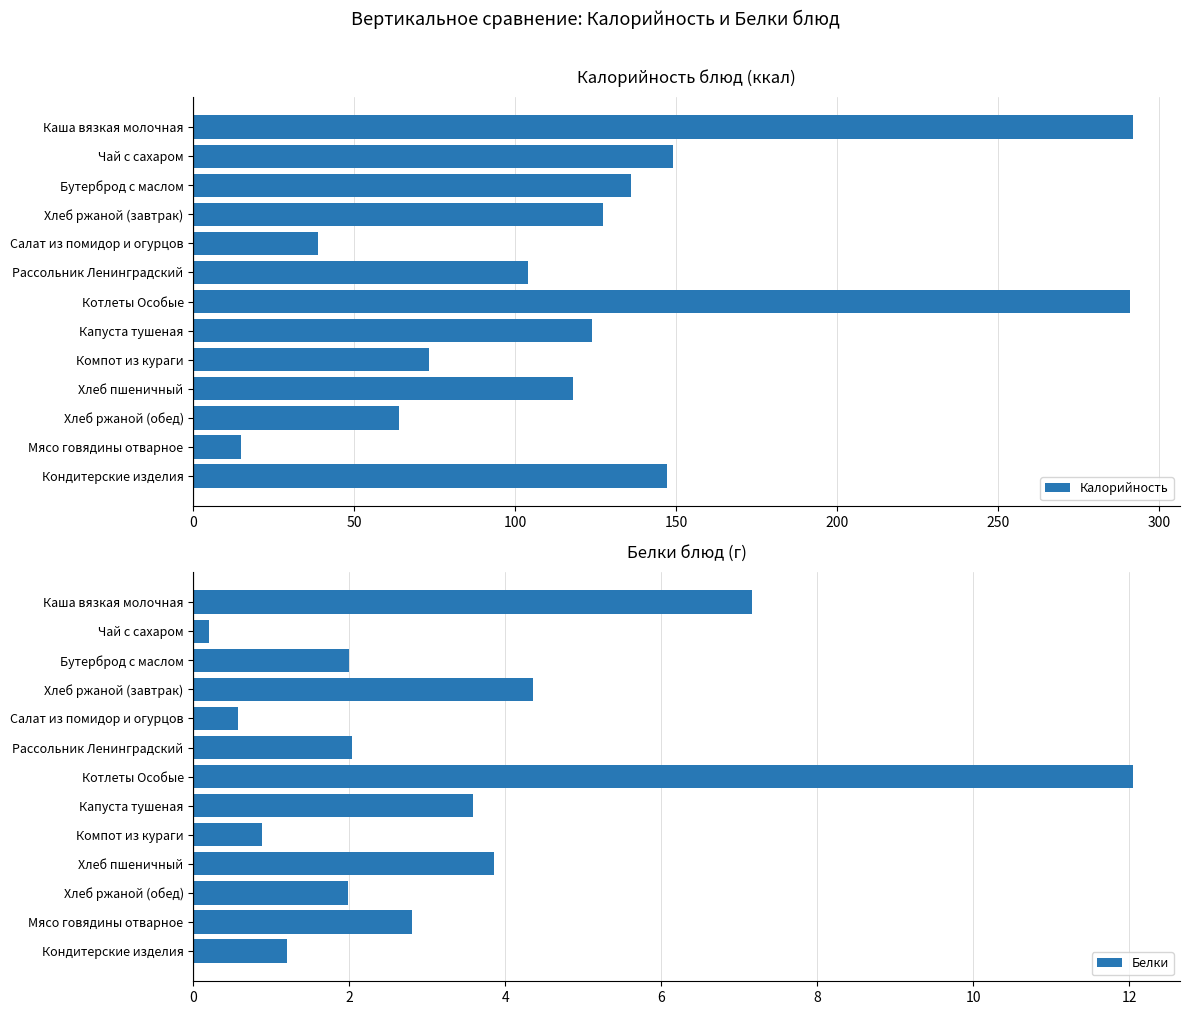

Which category has the lowest value in the Белки series?

Чай с сахаром